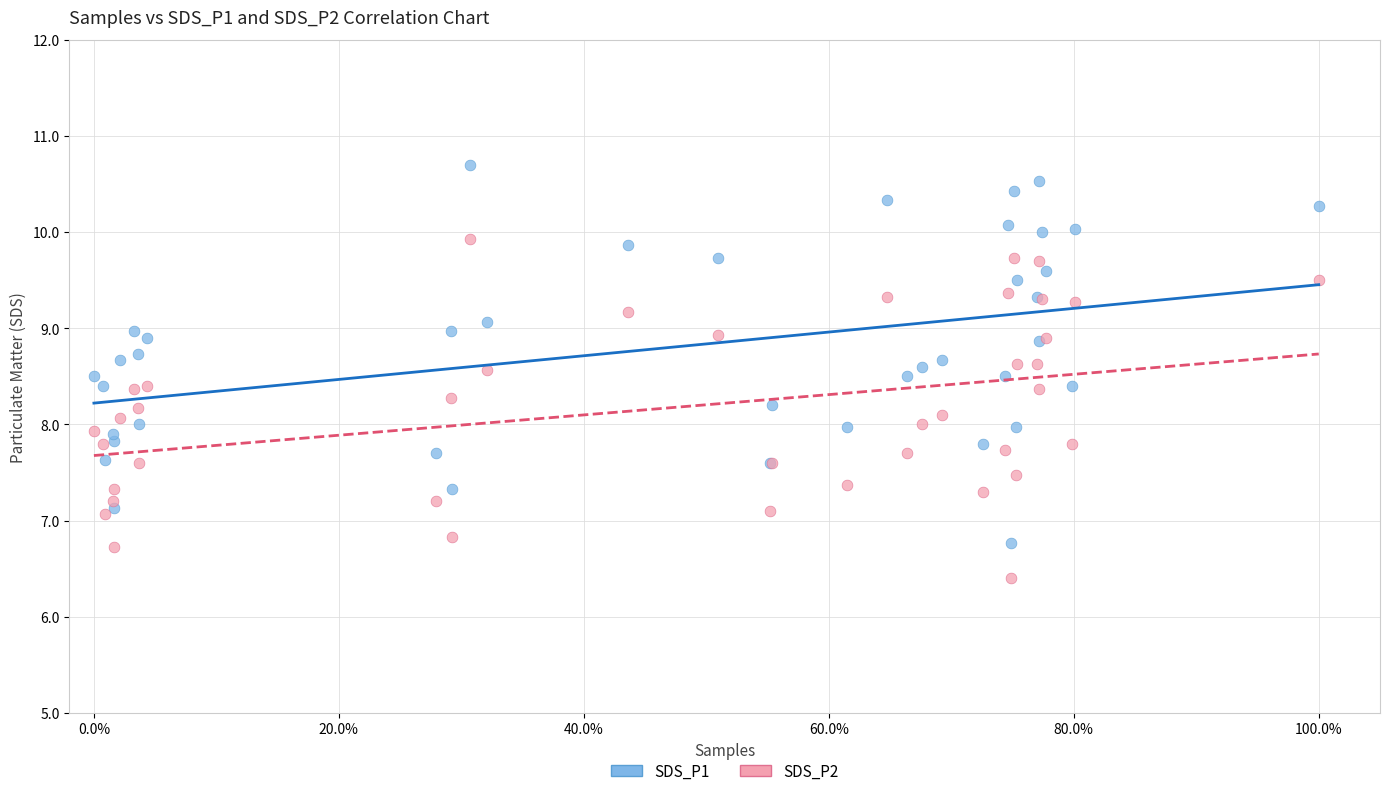

What is the X range (max minus min) for the scatter plot?

1.0